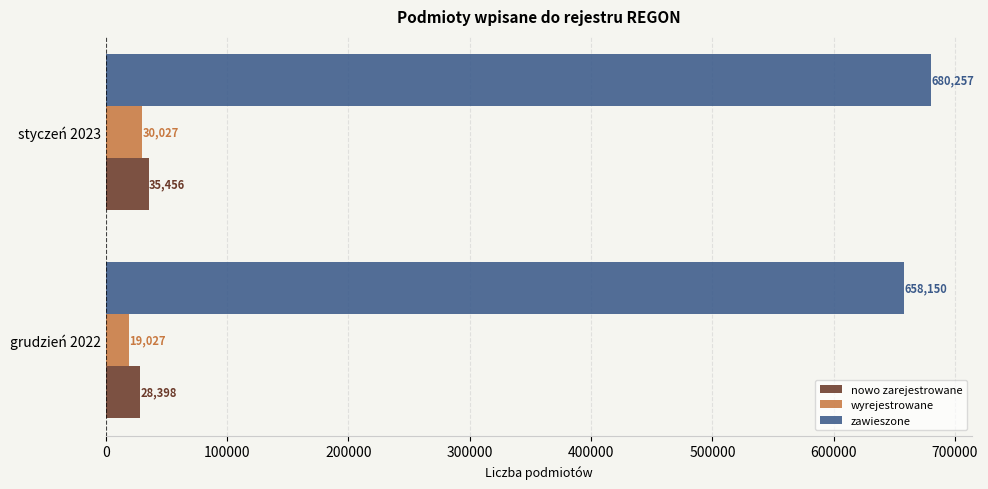

Where is zawieszone nearest to the value 669203?

grudzień 2022